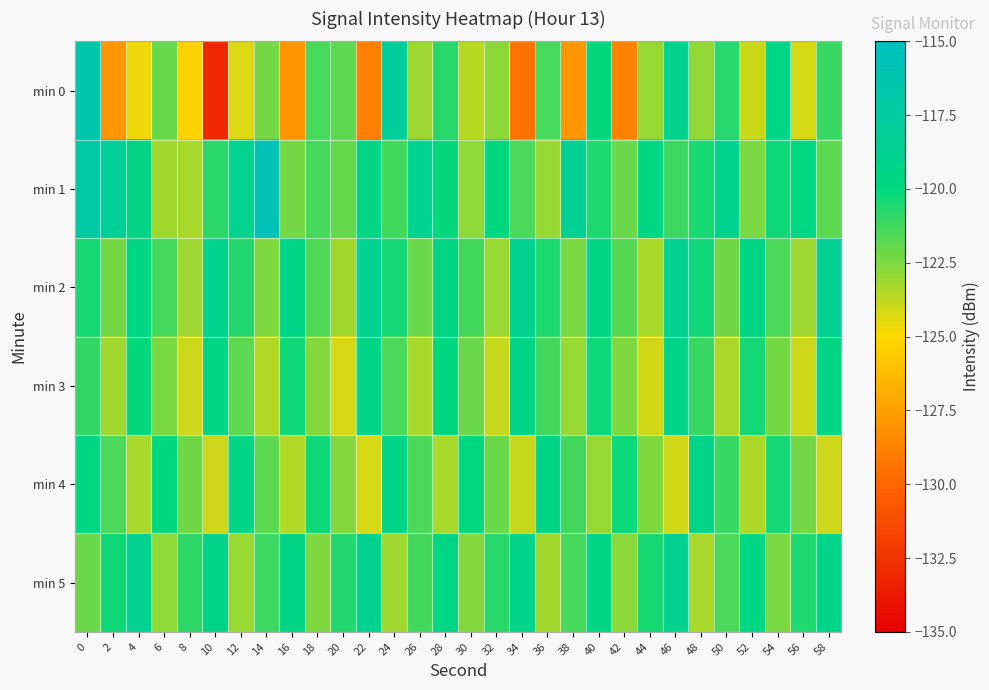

Which has a higher value, 38 or 40?

40